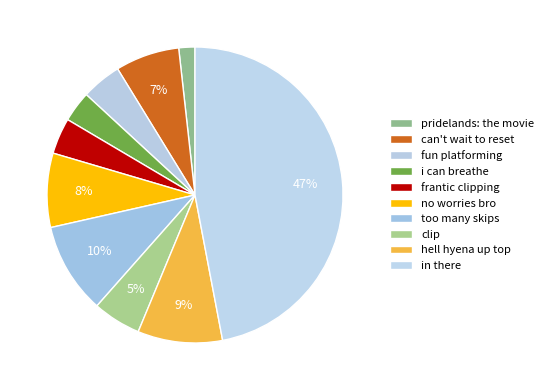

Which category has the smallest portion of the pie?

pridelands: the movie